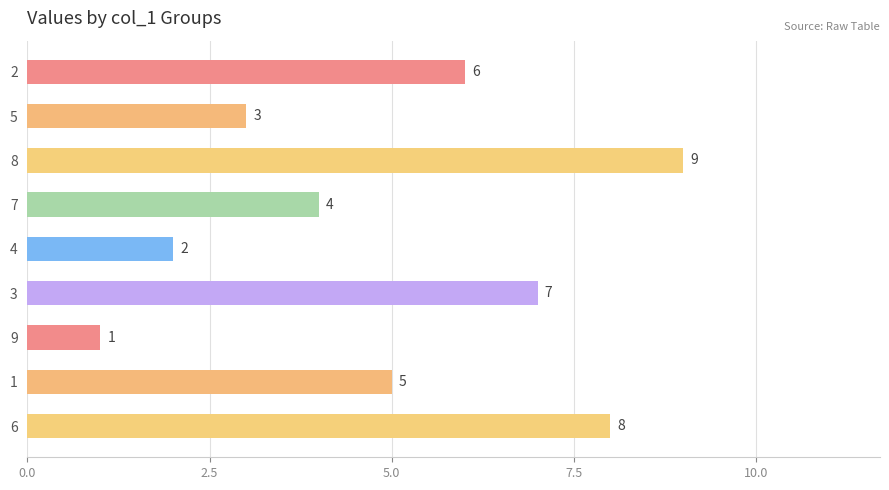

How many data points are less than 5?

4